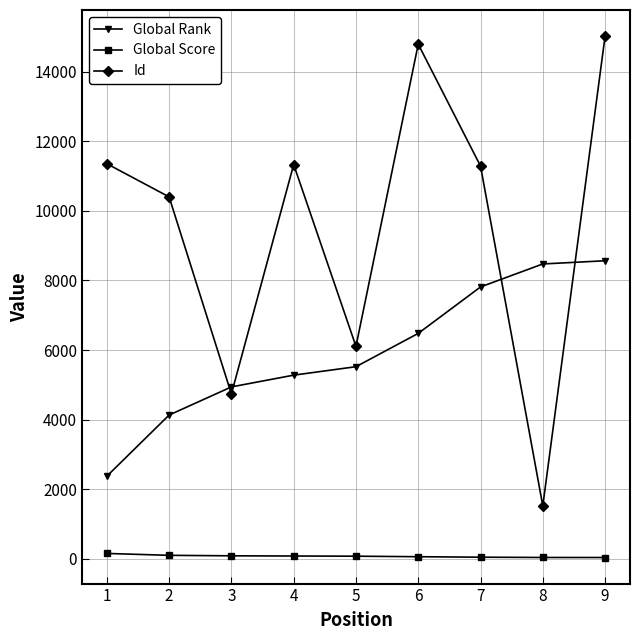

True or false: Id has more than 1 points higher than both neighbors.

True